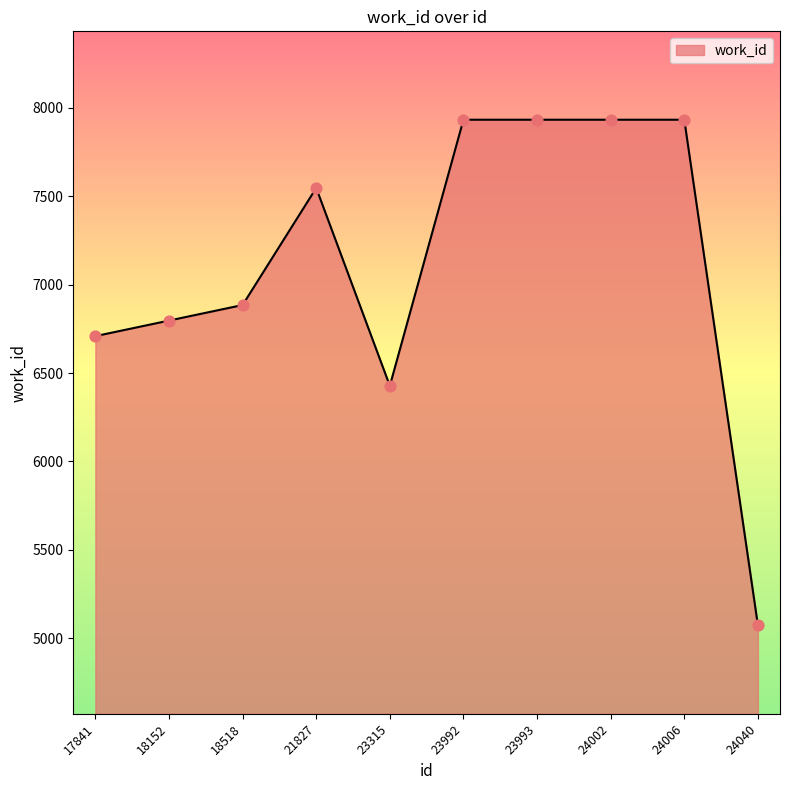

What is the ratio of the value at 24006 to the value at 21827?

1.1